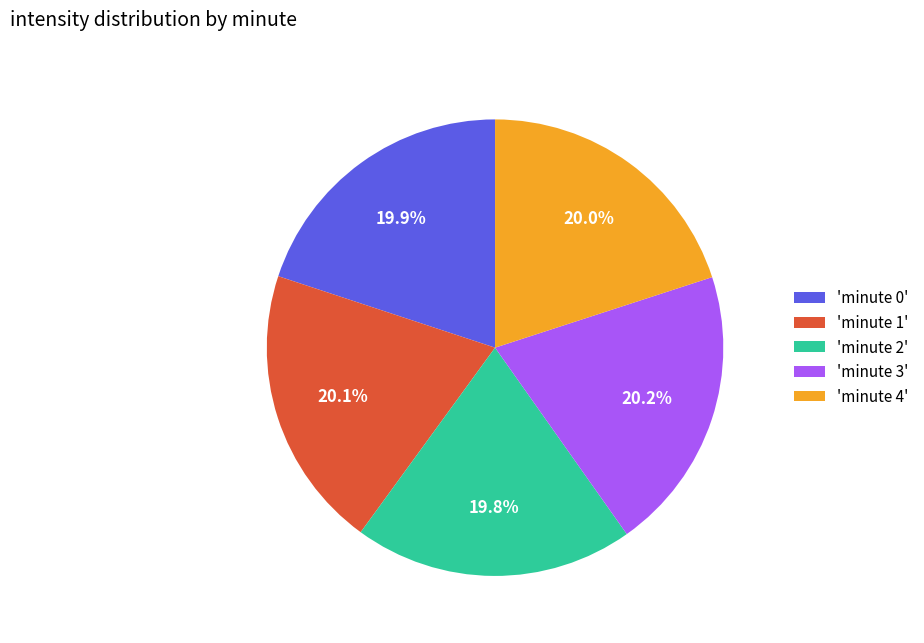

What portion of the pie excludes 'minute 3'?

79.8%